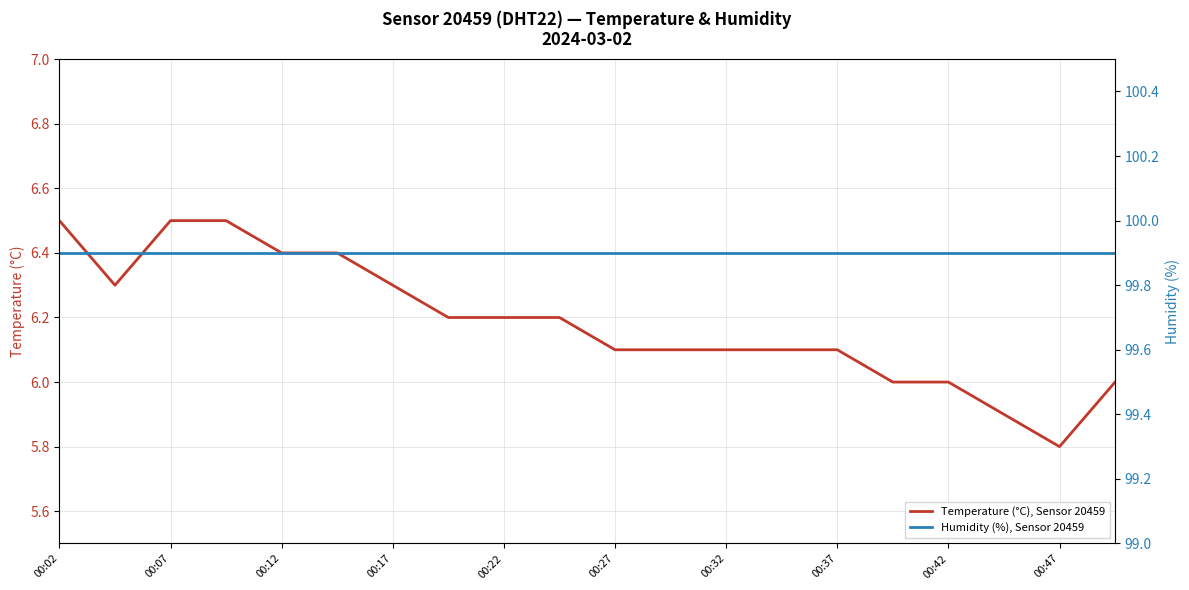

How many lines are shown in the chart?

2